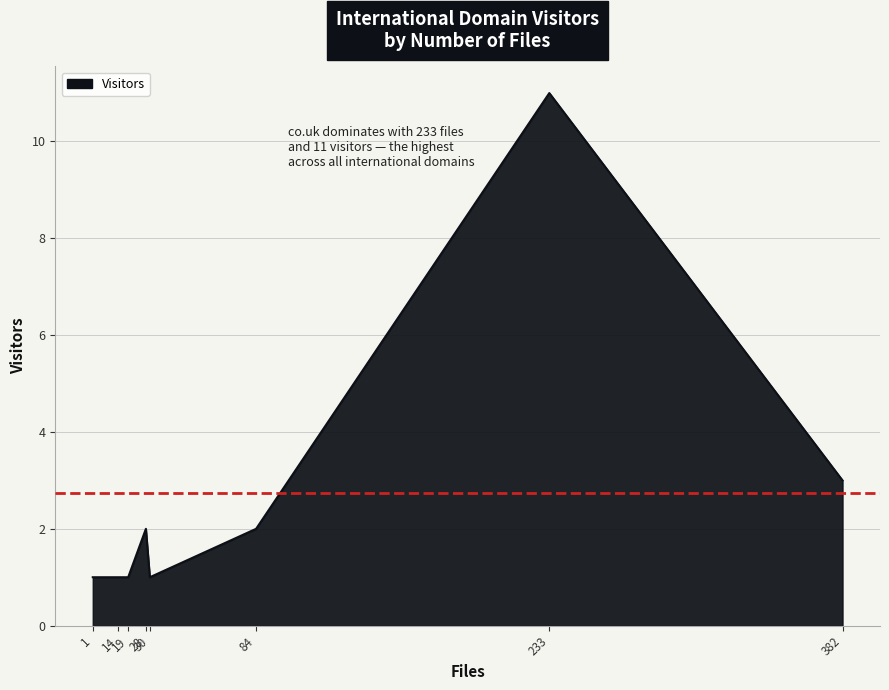

What is the average value?

3